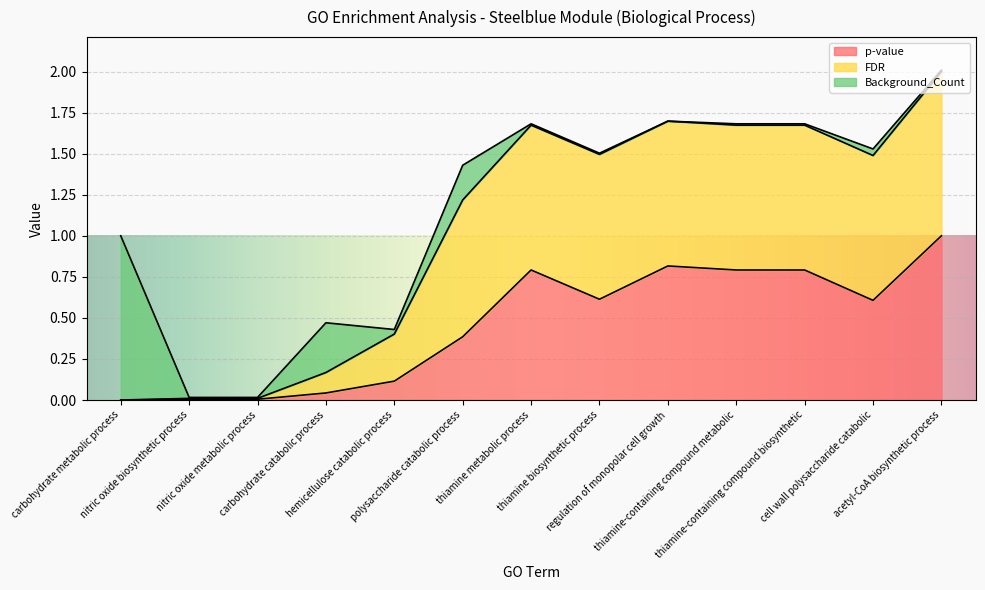

What is the label of the 5th point from the left?

hemicellulose catabolic process